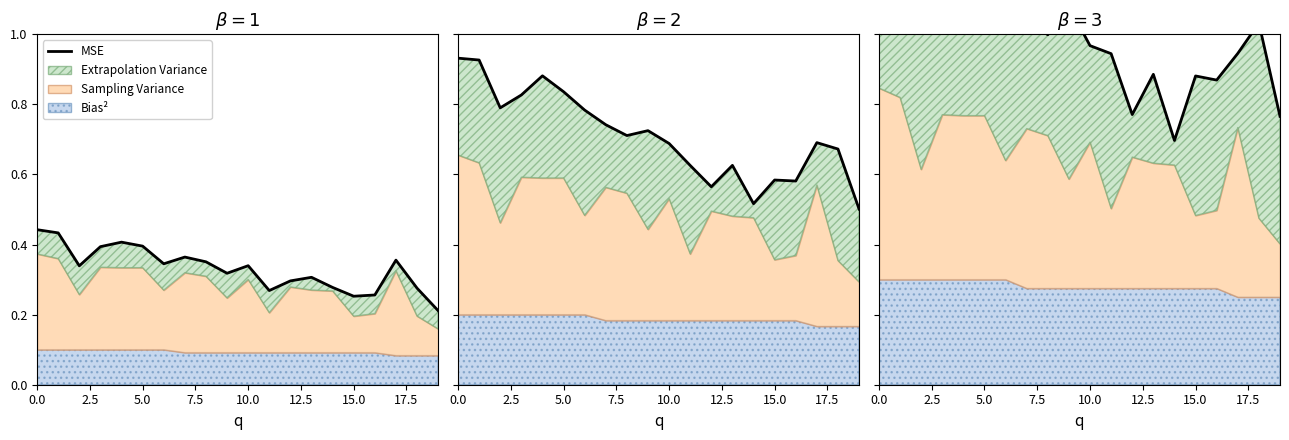

How many categories are shown in the chart?

20